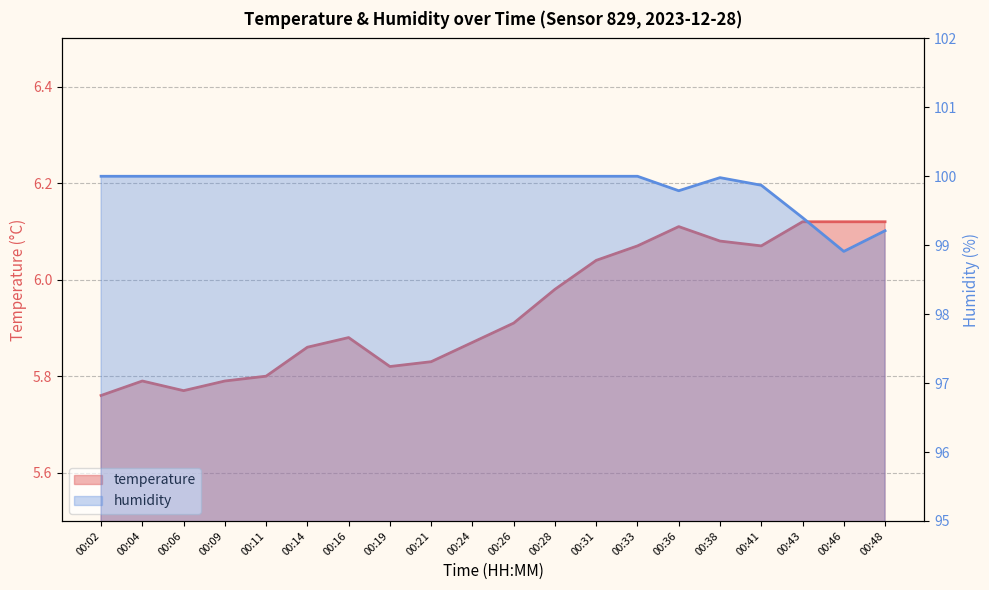

True or false: humidity has more than 1 points higher than both neighbors.

False